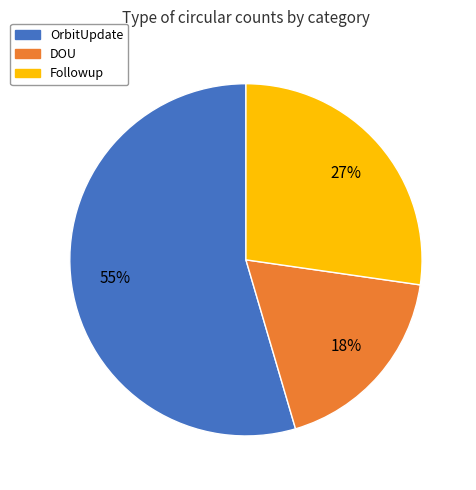

To the nearest percent, what is the average slice percentage?

33%